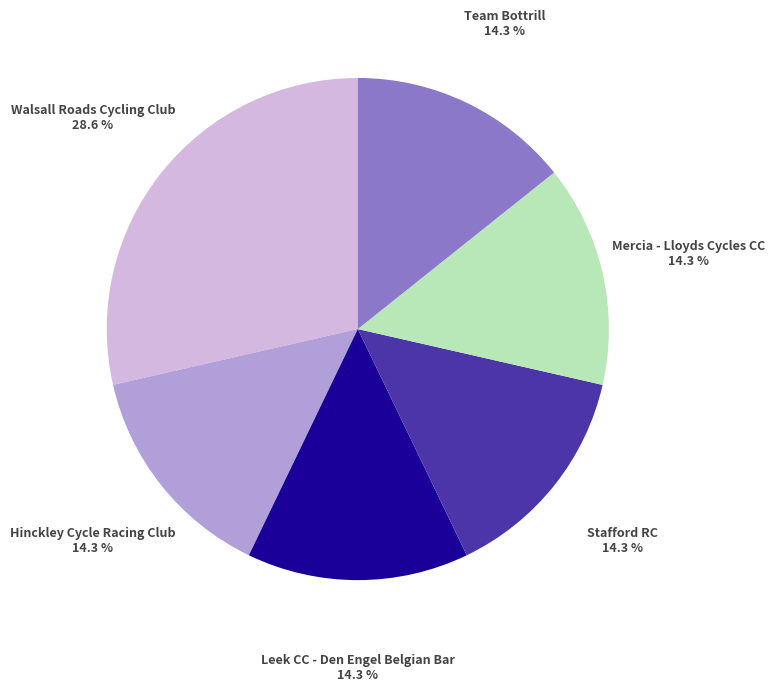

Is there a majority slice in this chart?

No